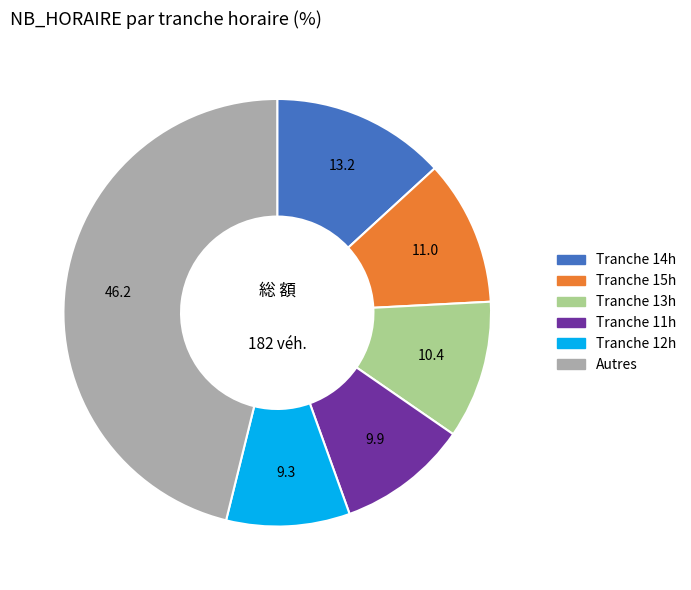

Is there a majority slice in this chart?

No